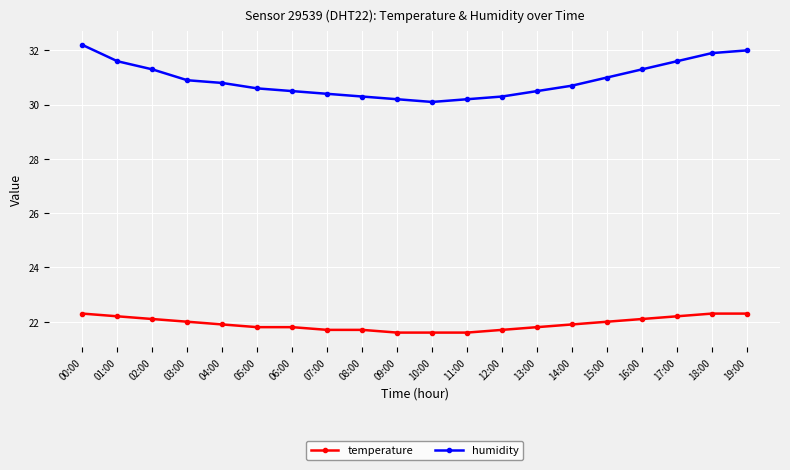

What position from the left is 14:00?

15